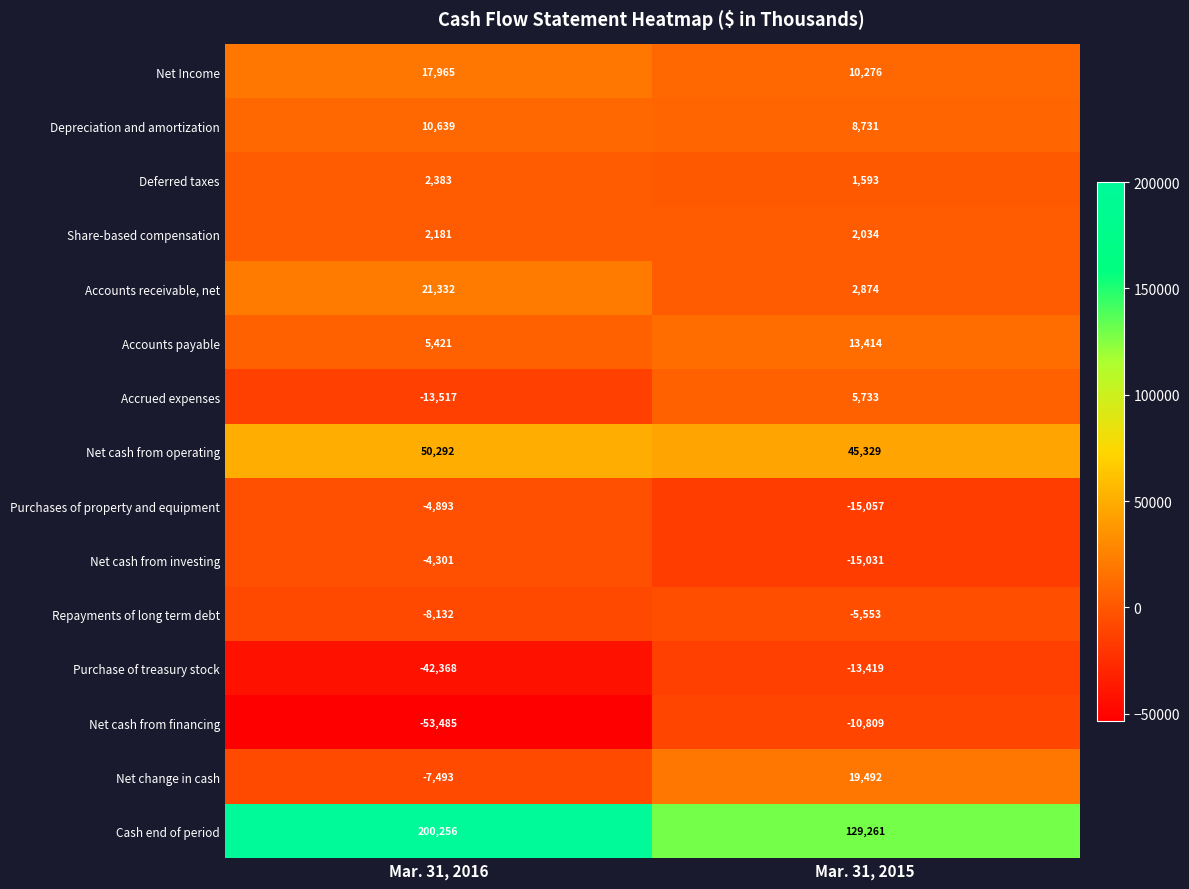

What is the minimum value shown in the chart?

-53485